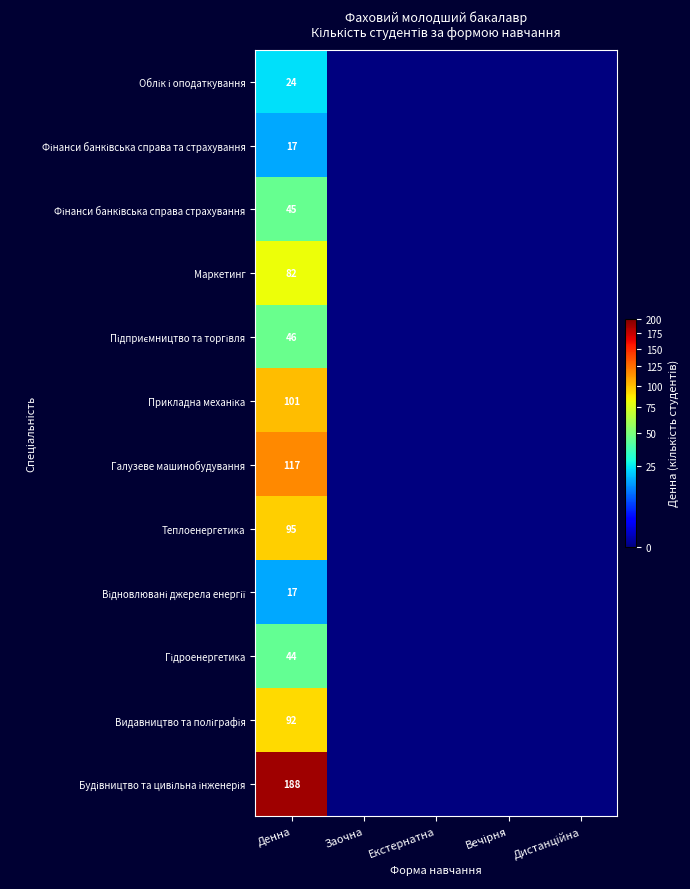

What is the difference between the highest and lowest values at Денна?

171